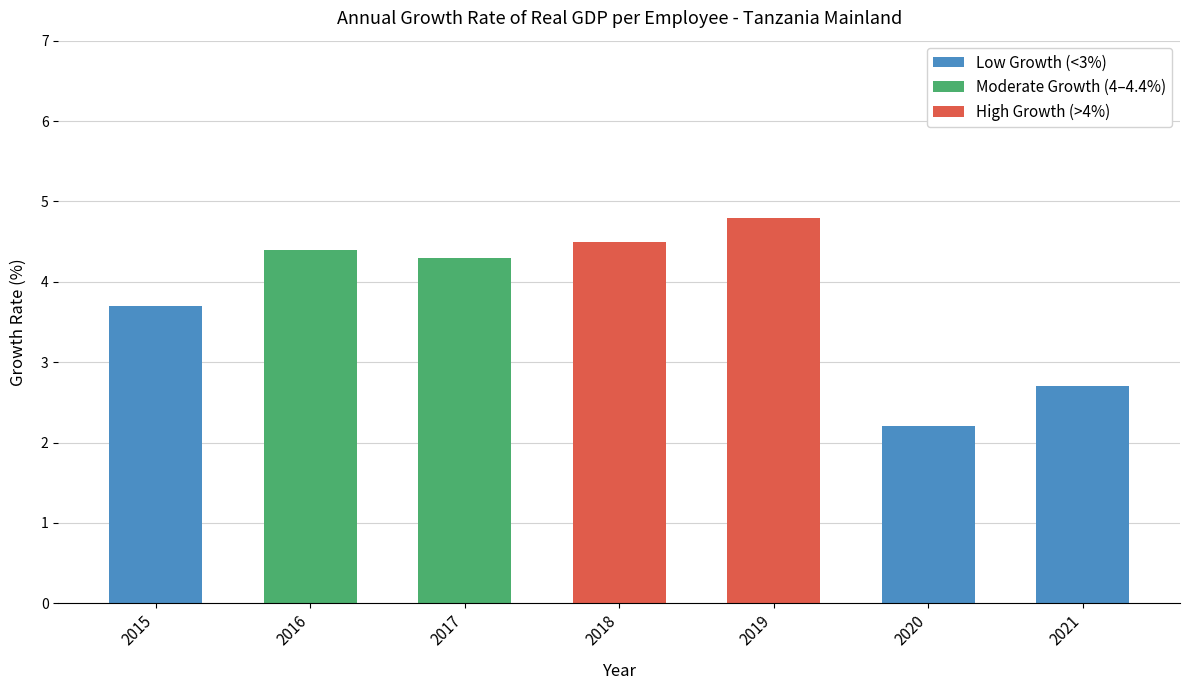

List the labels in order of value, largest first.

2019, 2018, 2016, 2017, 2015, 2021, 2020